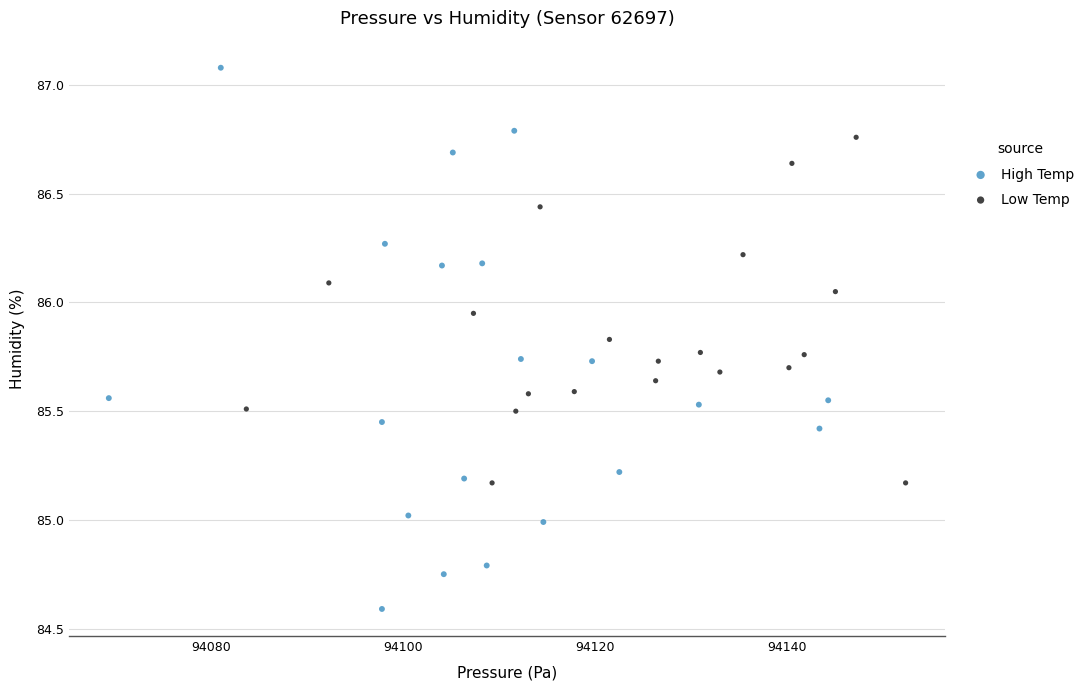

Which series has the widest spread of Y values?

High Temp